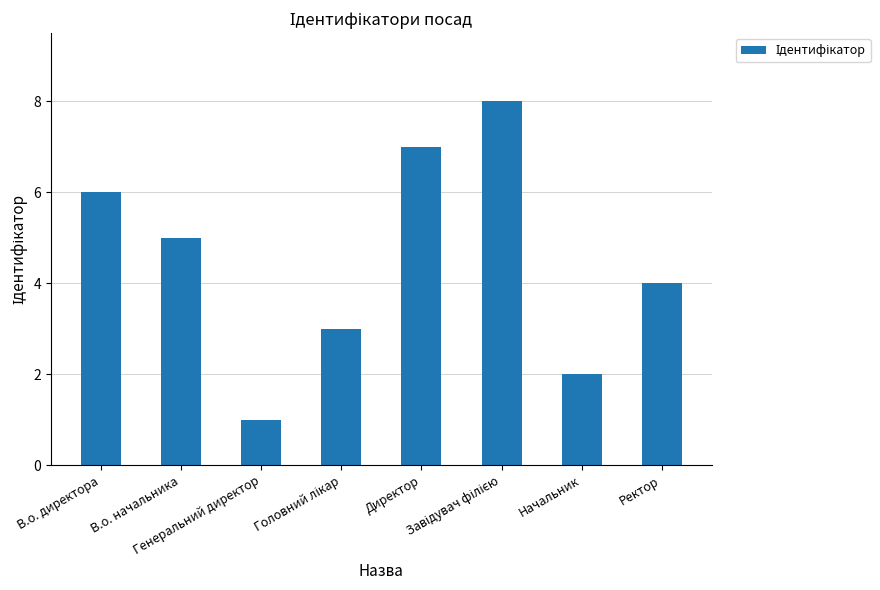

How many series are shown in this chart?

1